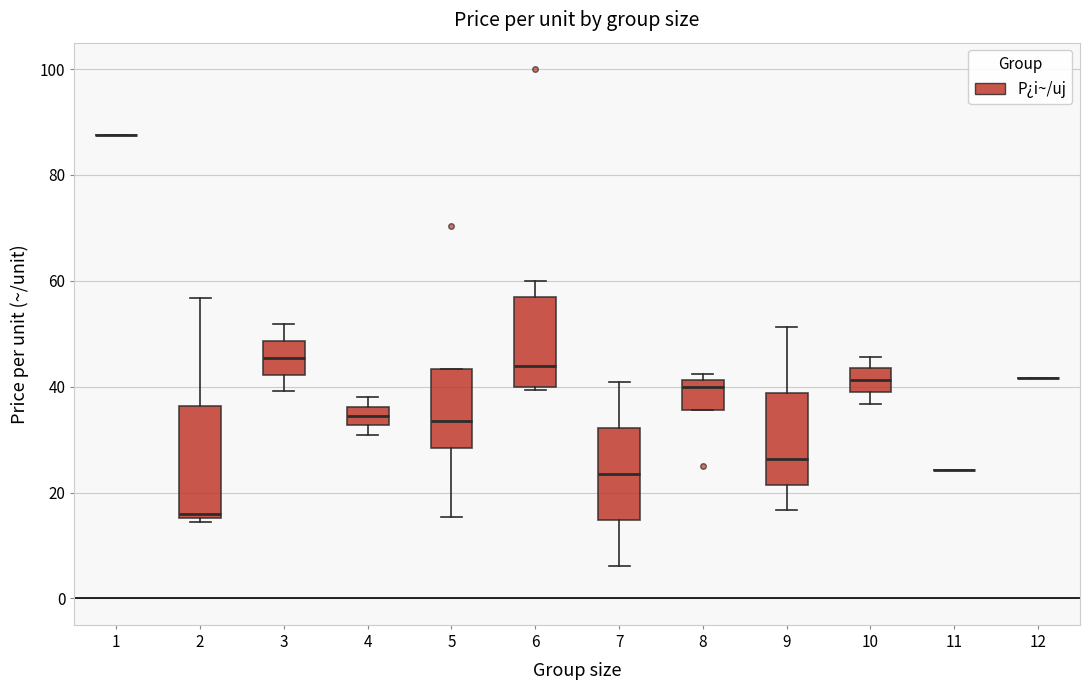

Reading left to right, read every box against the y-axis: the position of its median line, the range the box covers, and the ends of its whiskers. The values are not printed on the chart, so give them approximately, as read against the axis.

1: box collapsed to a line at 88, whiskers 88 to 88
2: median 16 (just above the box's lower edge), box 16 to 36, whiskers 14 to 56
3: median 46, box 42 to 48, whiskers 40 to 52
4: median 34, box 32 to 36, whiskers 30 to 38
5: median 34, box 28 to 44, whiskers 16 to 44
6: median 44, box 40 to 58, whiskers 40 (just below the box's lower edge) to 60
7: median 24, box 14 to 32, whiskers 6 to 40
8: median 40, box 36 to 42, whiskers 36 to 42 (just above the box's upper edge)
9: median 26, box 22 to 38, whiskers 16 to 52
10: median 42, box 40 to 44, whiskers 36 to 46
11: box collapsed to a line at 24, whiskers 24 to 24
12: box collapsed to a line at 42, whiskers 42 to 42